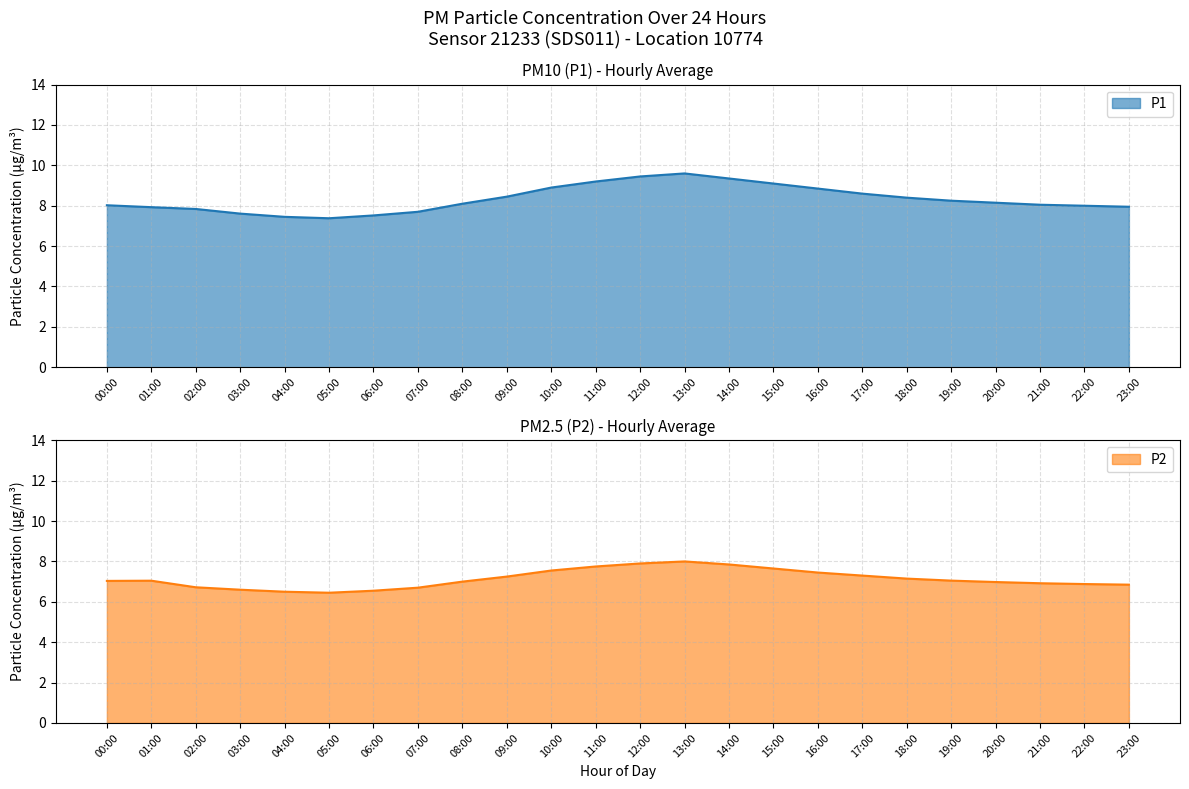

The P1 series shows 8.0 at 23:00. True or false?

True